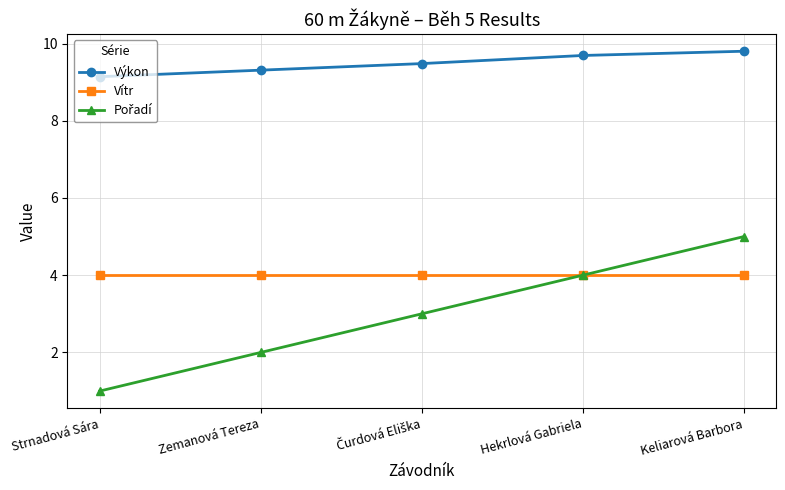

How many series are shown in this chart?

3